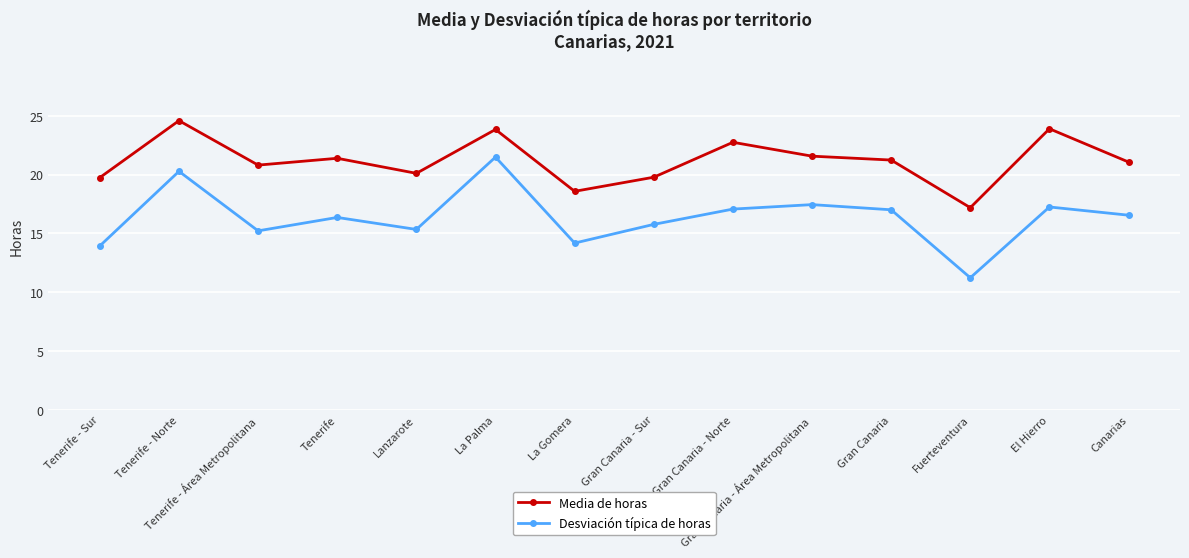

What is the sum of all Media de horas values?

296.4